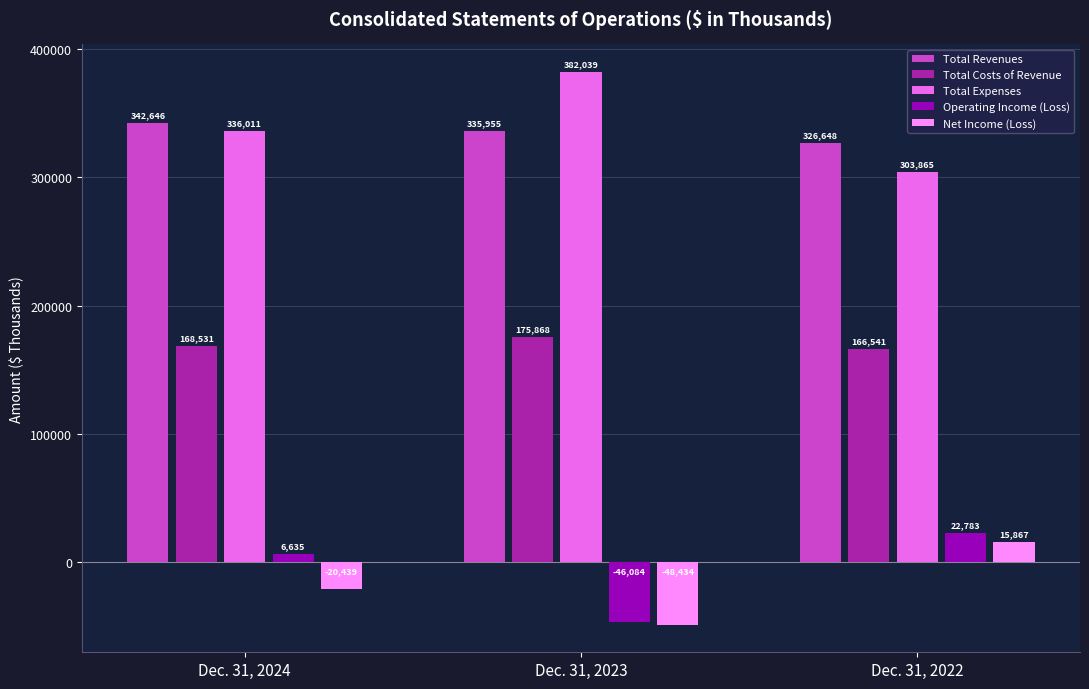

What is the sum of all Operating Income (Loss) values?

-16666